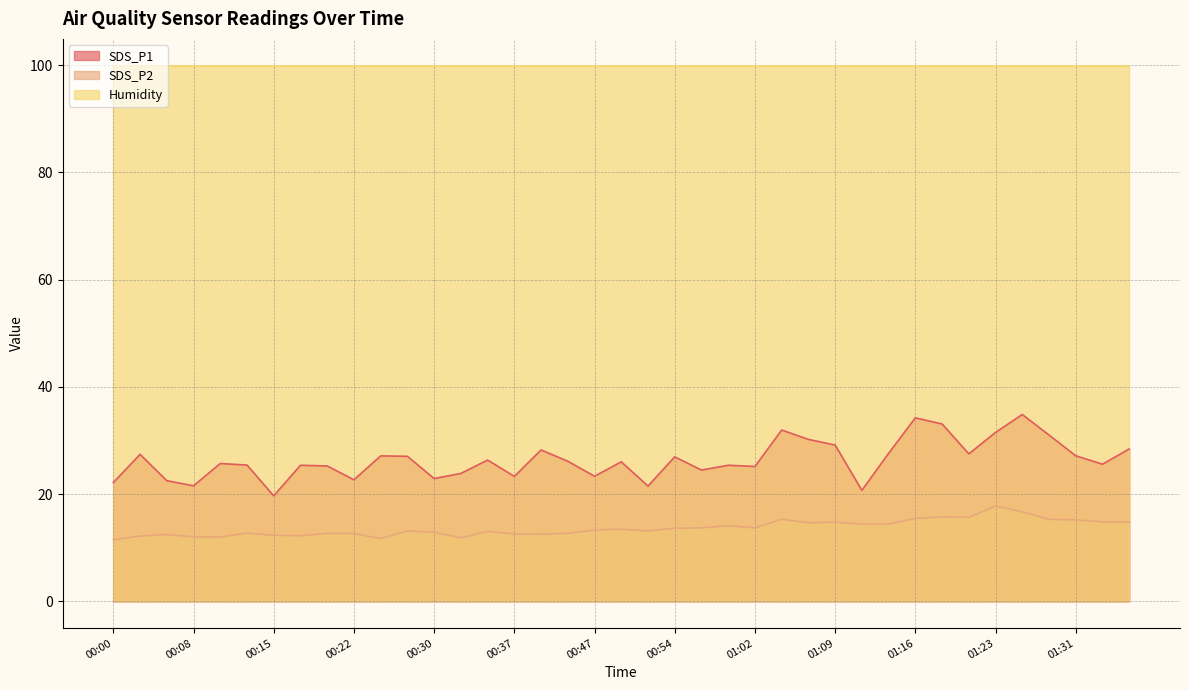

Where does the SDS_P1 series first go above 26?

00:03